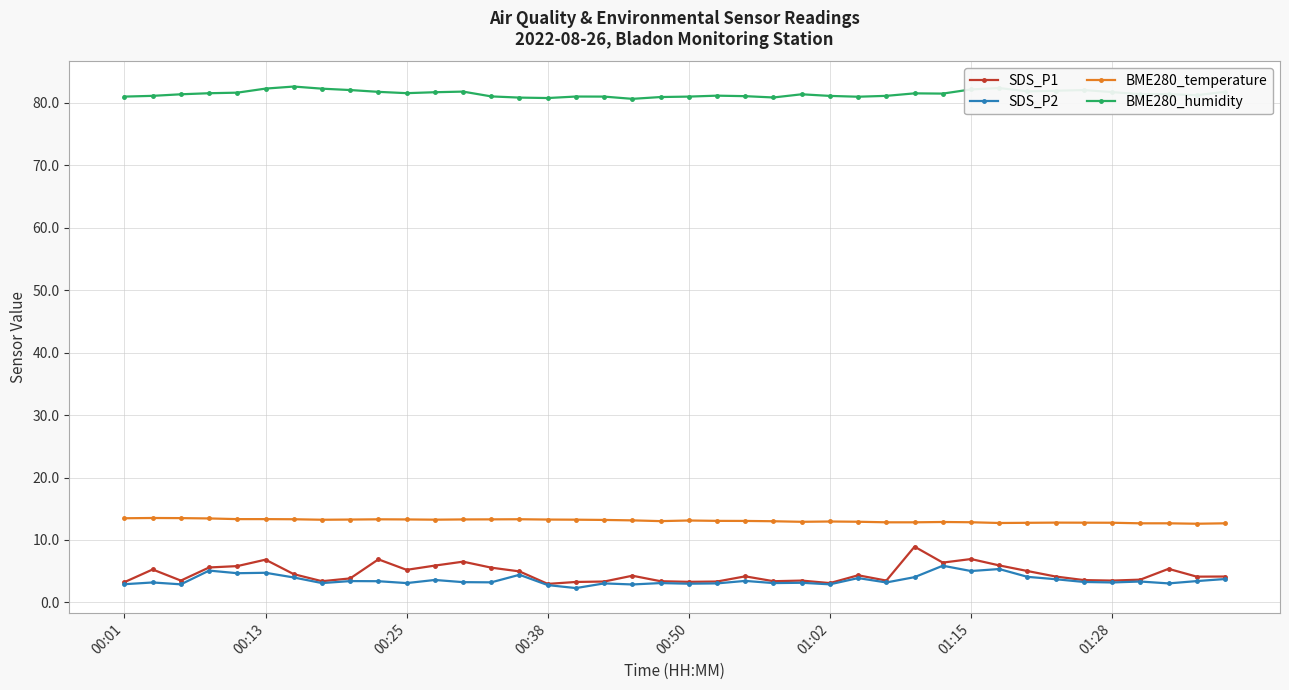

Count the number of categories in the chart.

40